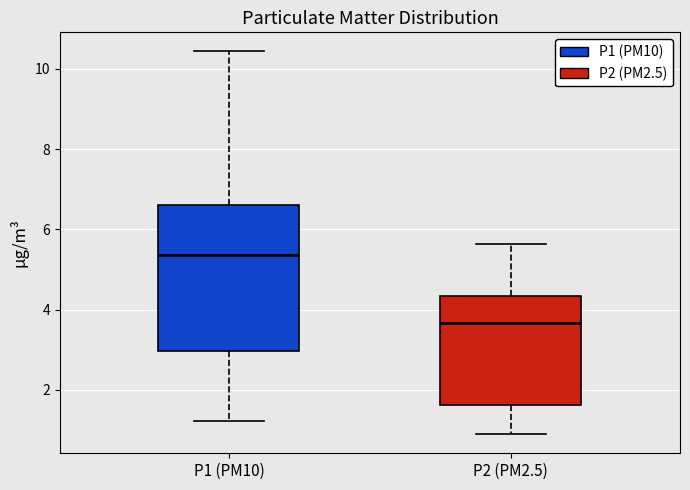

Where is the upper edge of the box for P2 (PM2.5) on the y-axis? The values are not printed on the chart, so give them approximately, as read against the axis.

4.4